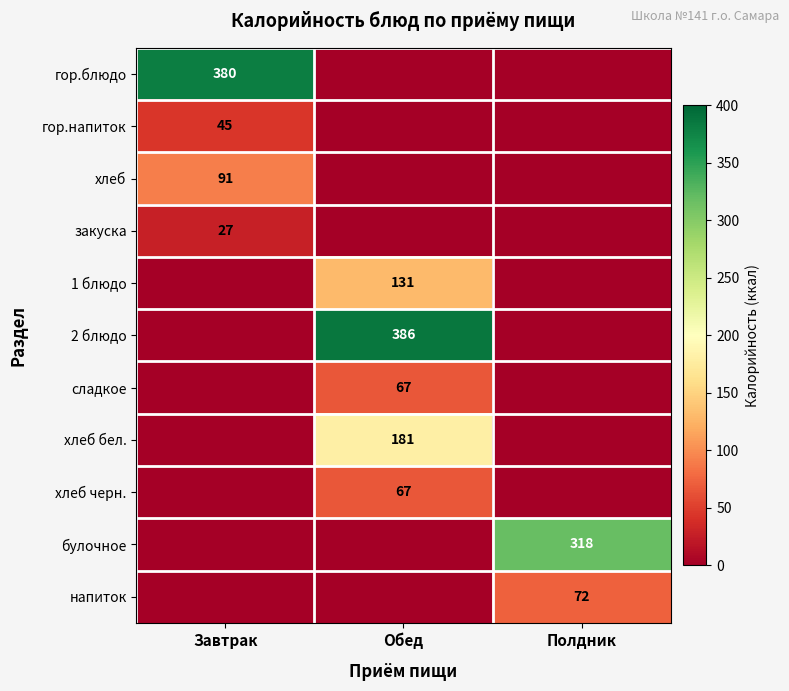

What is the total value across all series at Полдник?

390